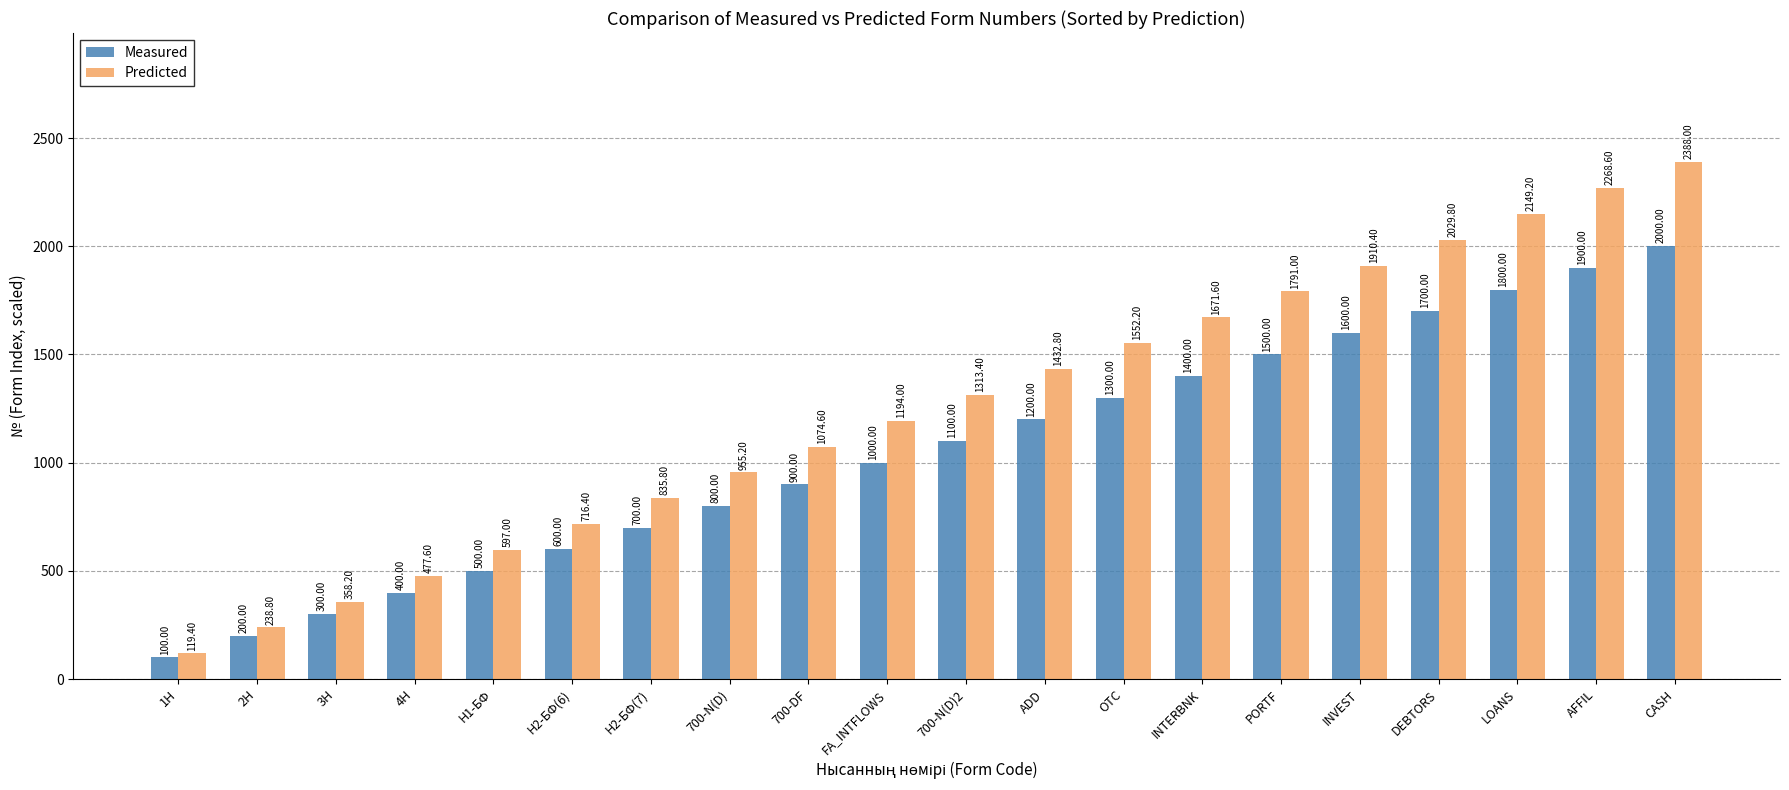

Does the chart contain any negative values?

No